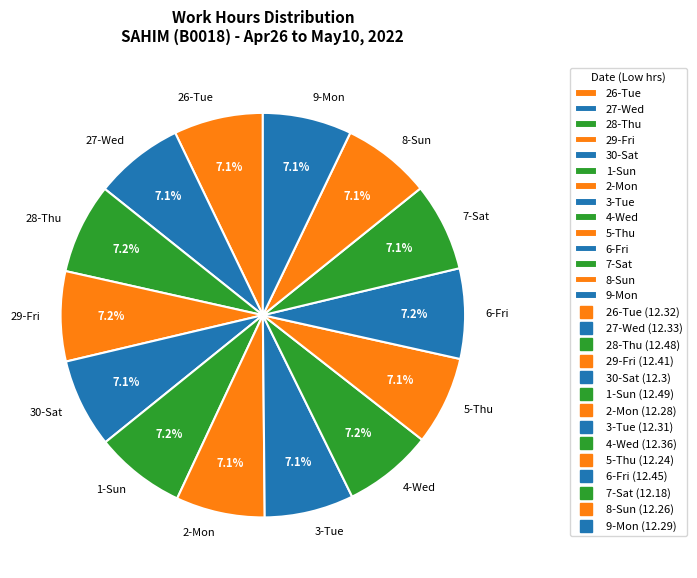

Count the number of slices in the pie.

14